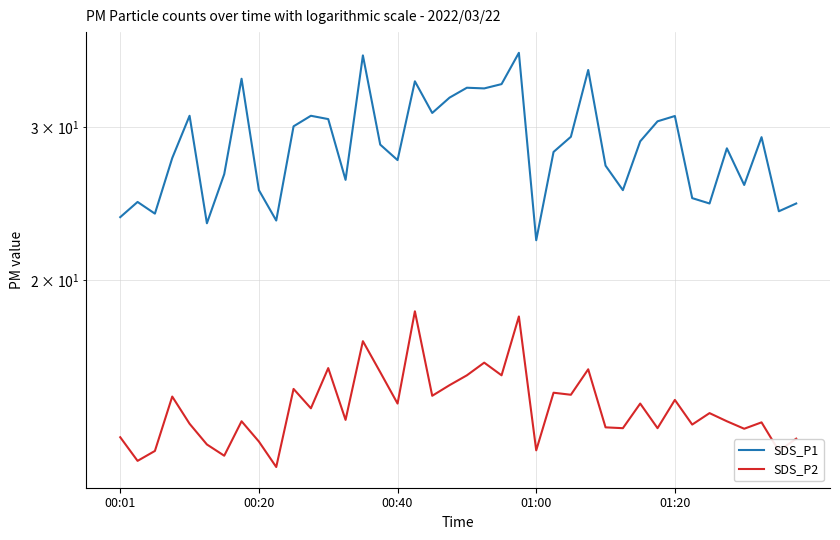

How many lines are shown in the chart?

2